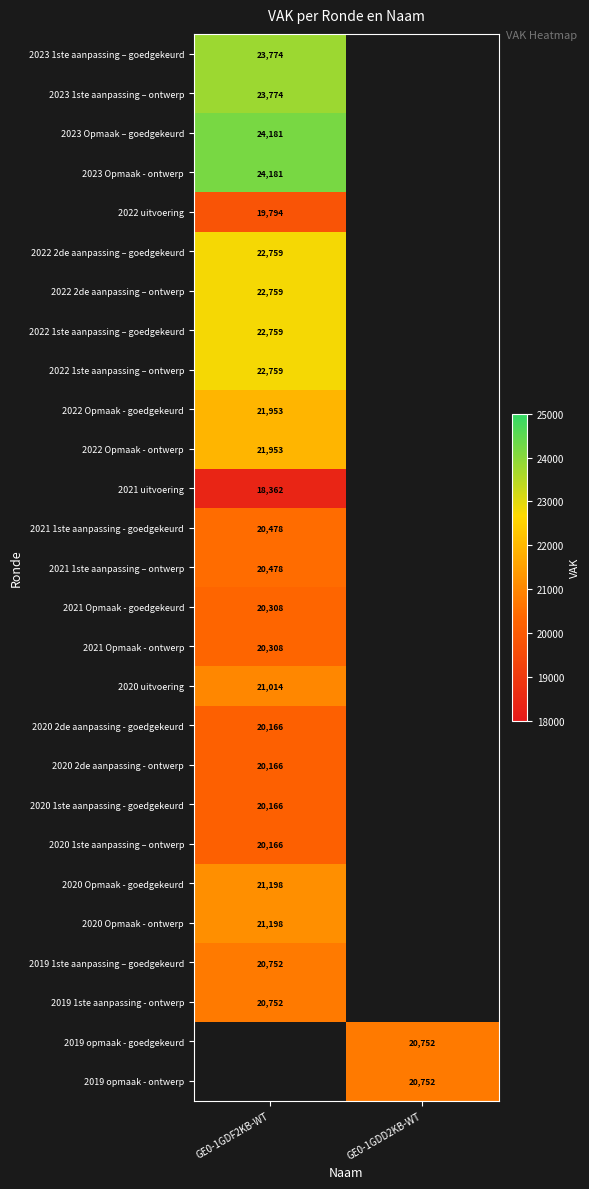

Between GE0-1GDD2KB-WT and GE0-1GDF2KB-WT, which is larger?

GE0-1GDF2KB-WT